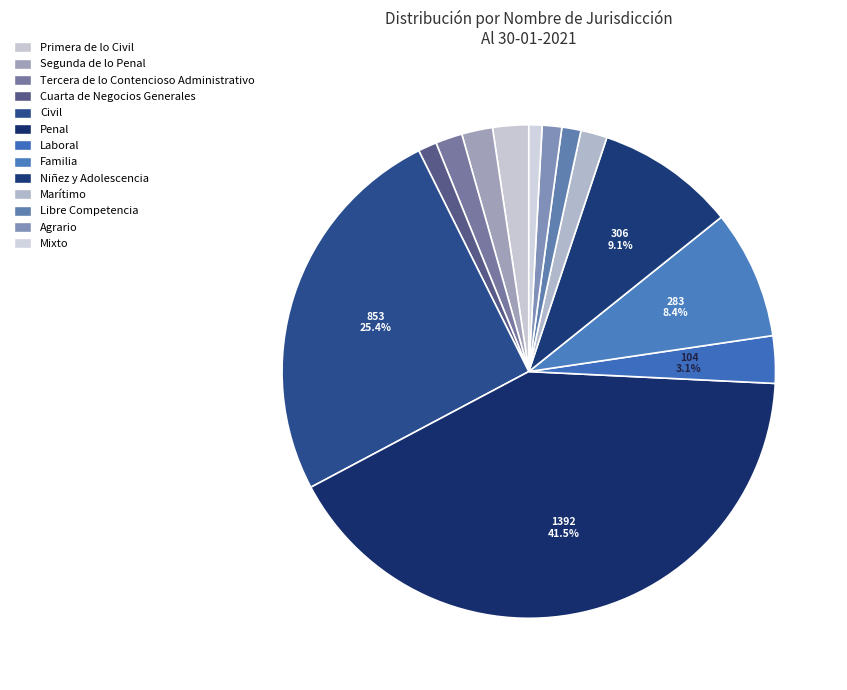

What percentage is the Agrario slice, to the nearest percent?

1%